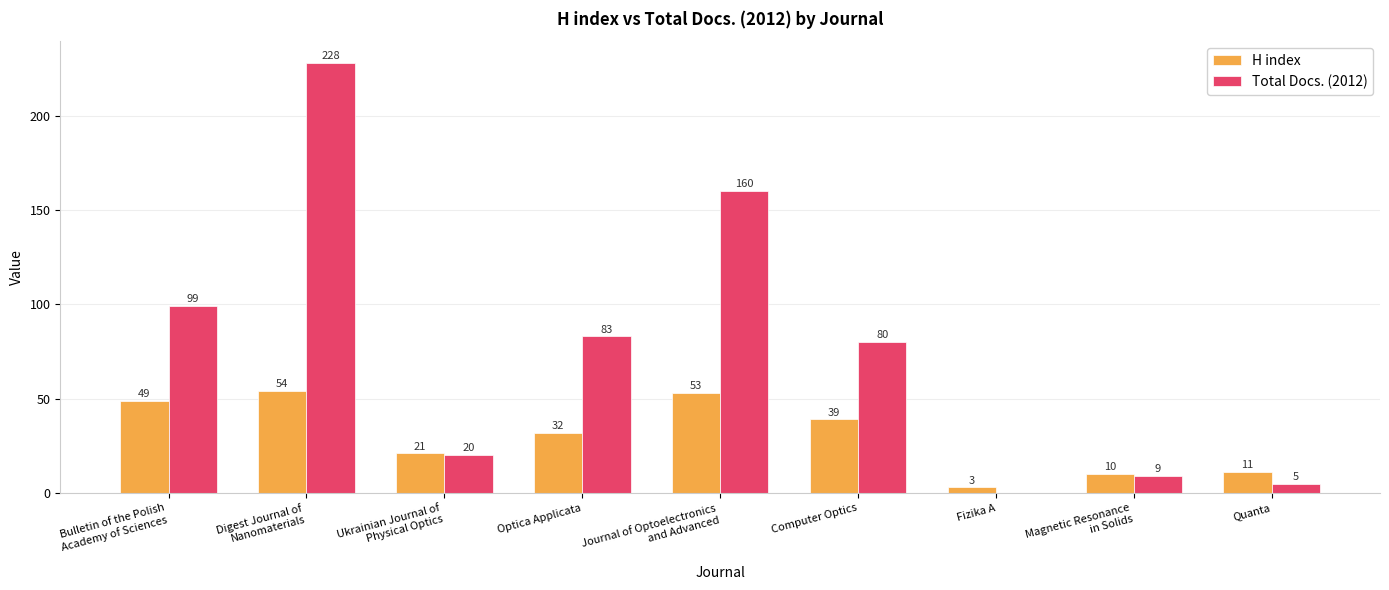

Which label corresponds to the largest value in the chart?

Digest Journal of
Nanomaterials